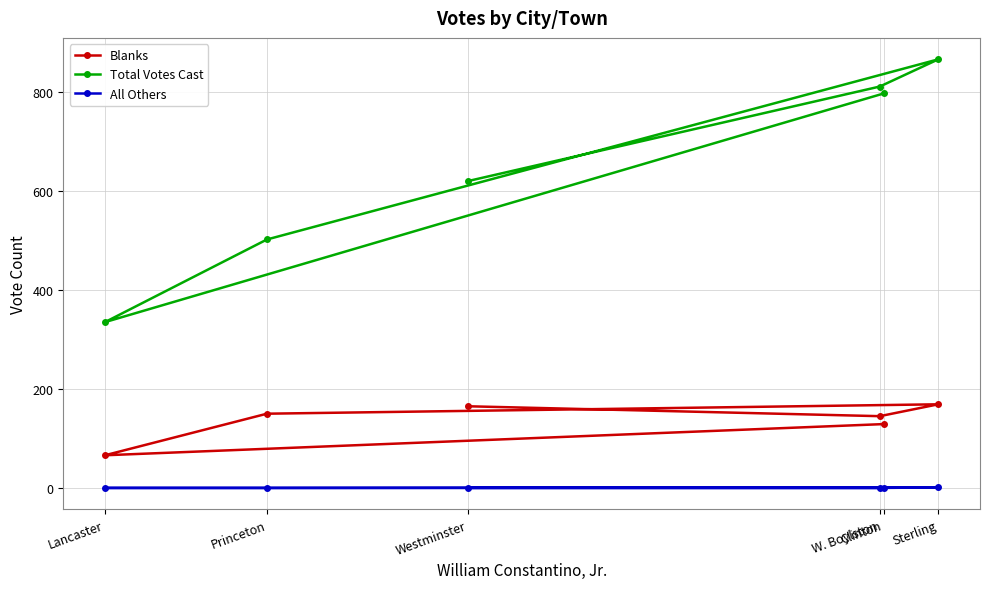

Is it true that All Others equals 2 at Sterling?

False